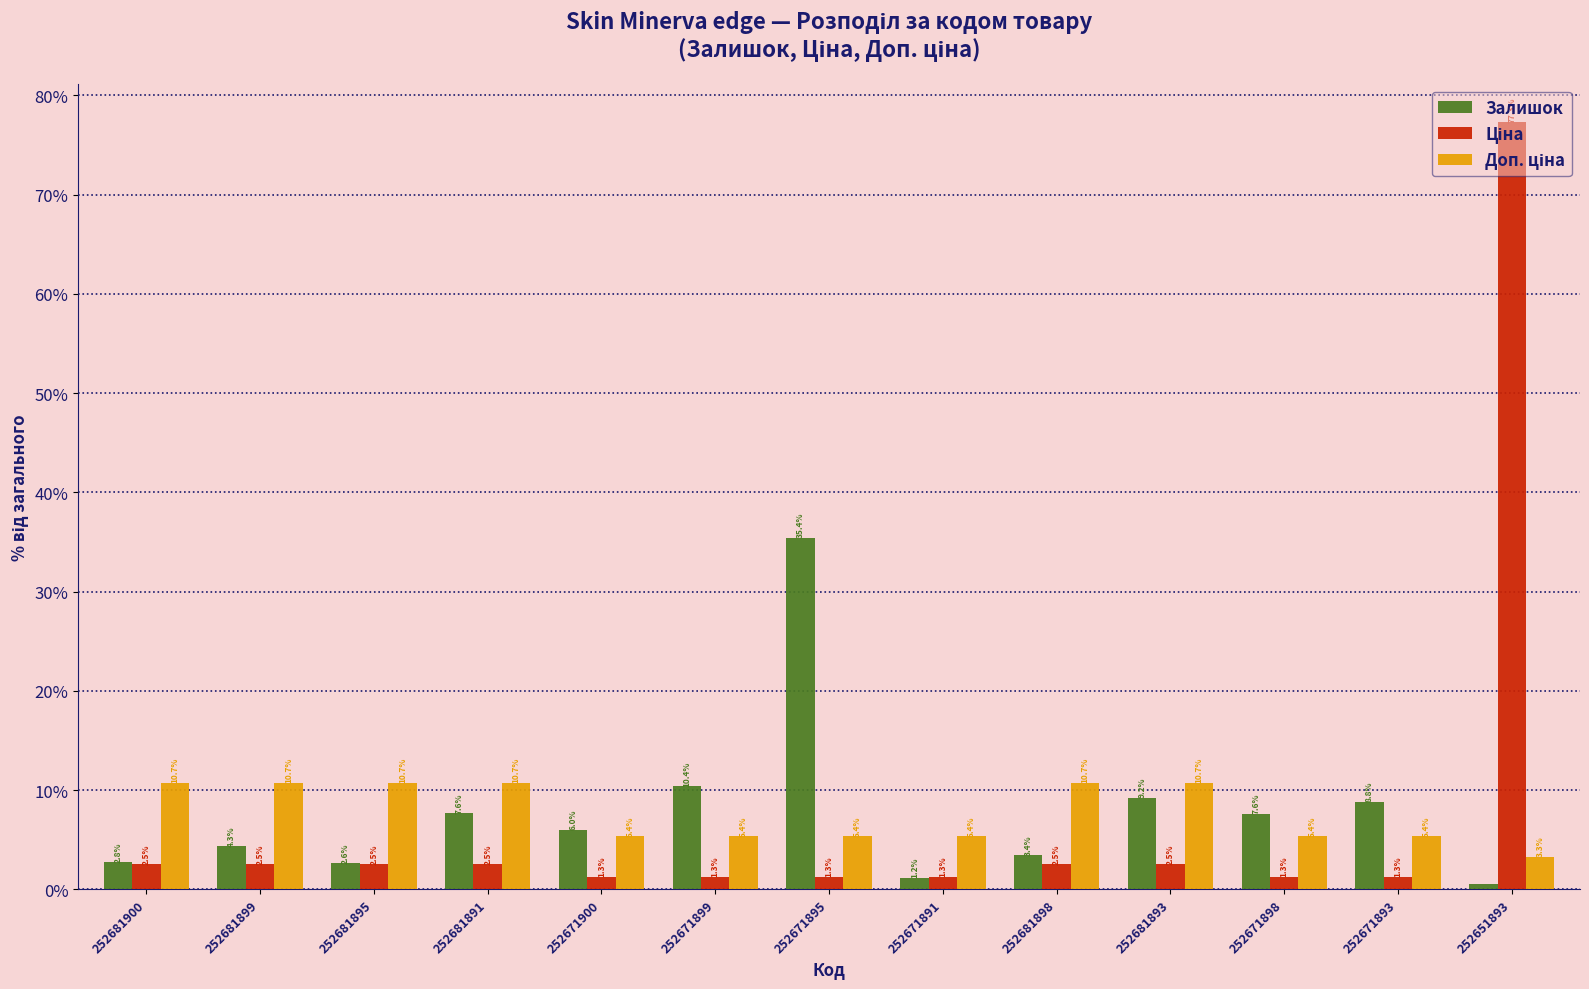

What is the spread (max minus min) of values at 252671895?

34.2